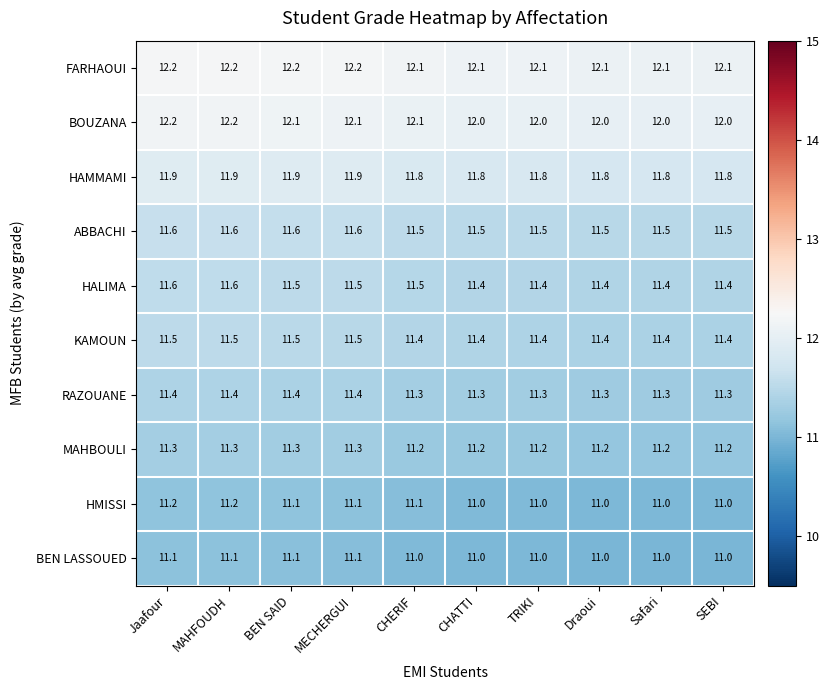

Read the KAMOUN value at MAHFOUDH.

11.5